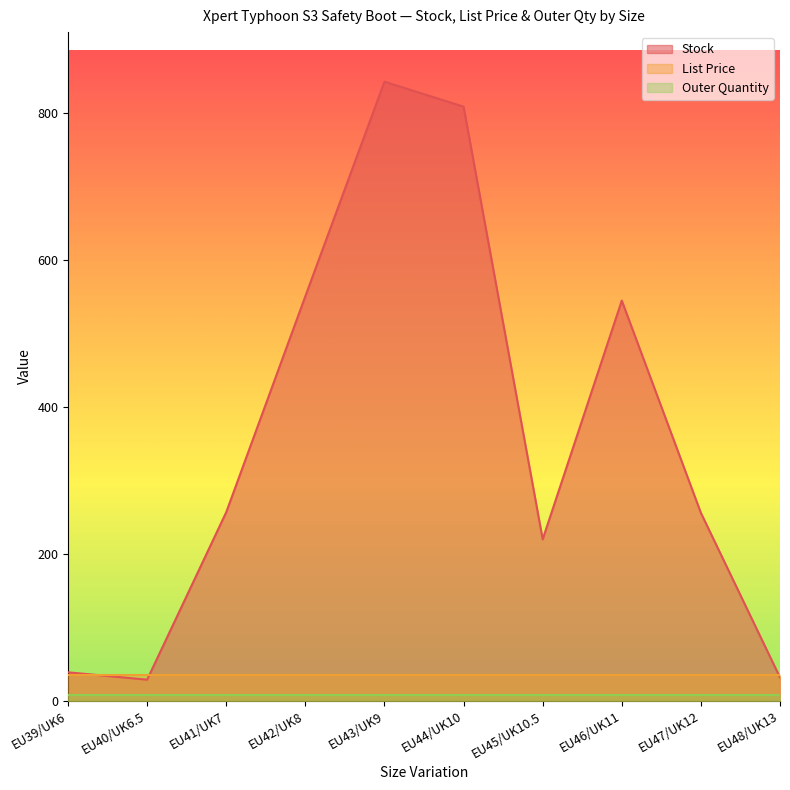

What is the label of the 1st point from the left?

EU39/UK6